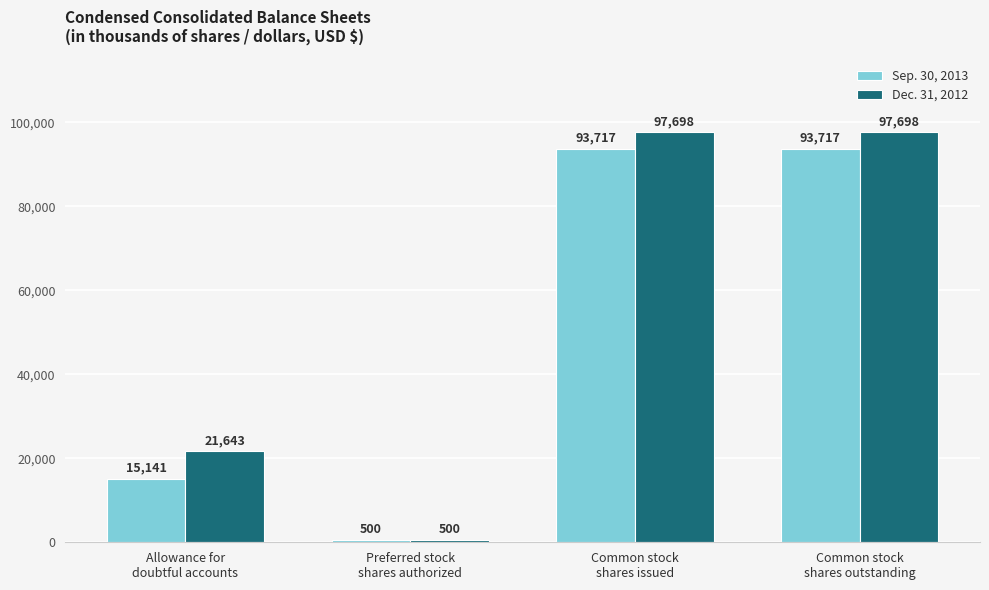

Does the chart contain stacked bars?

No